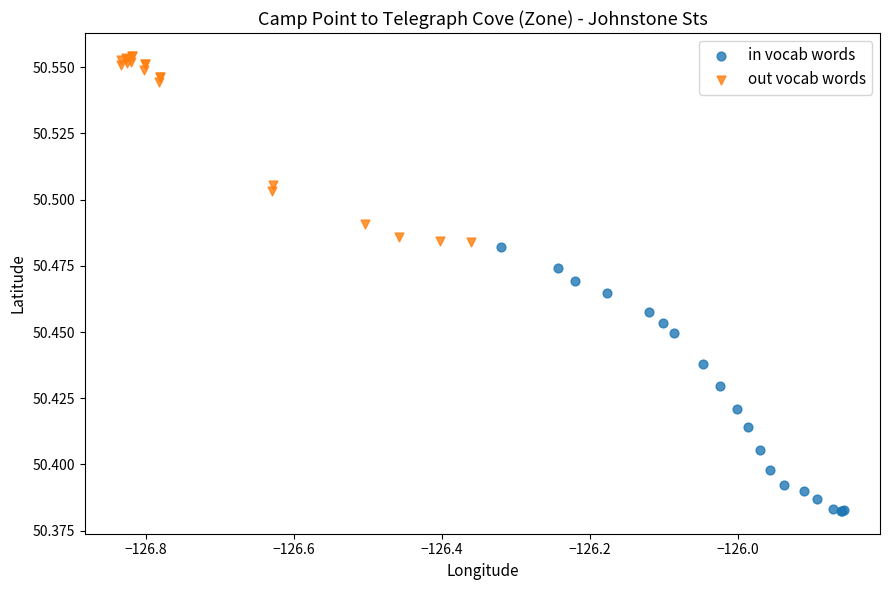

Which series reaches the minimum Y coordinate?

in vocab words